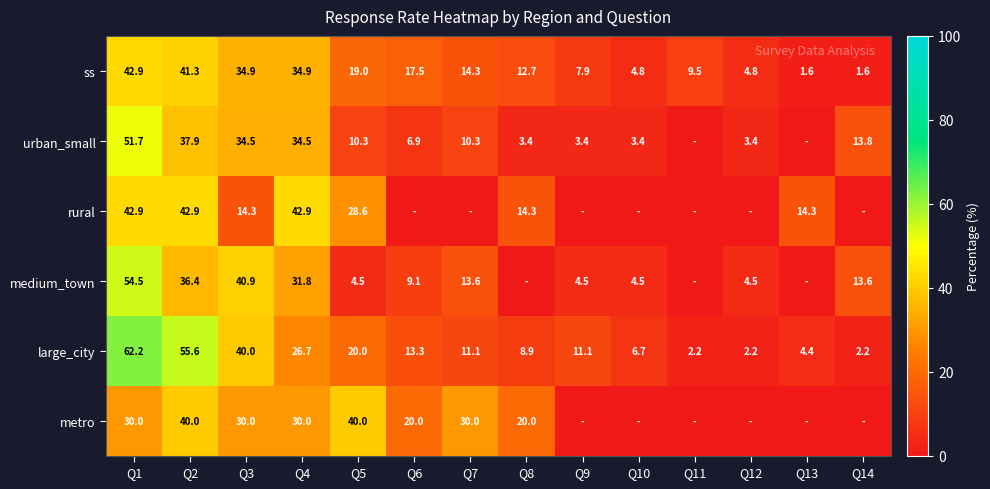

What is the difference between the metro values at Q5 and Q8?

20.0